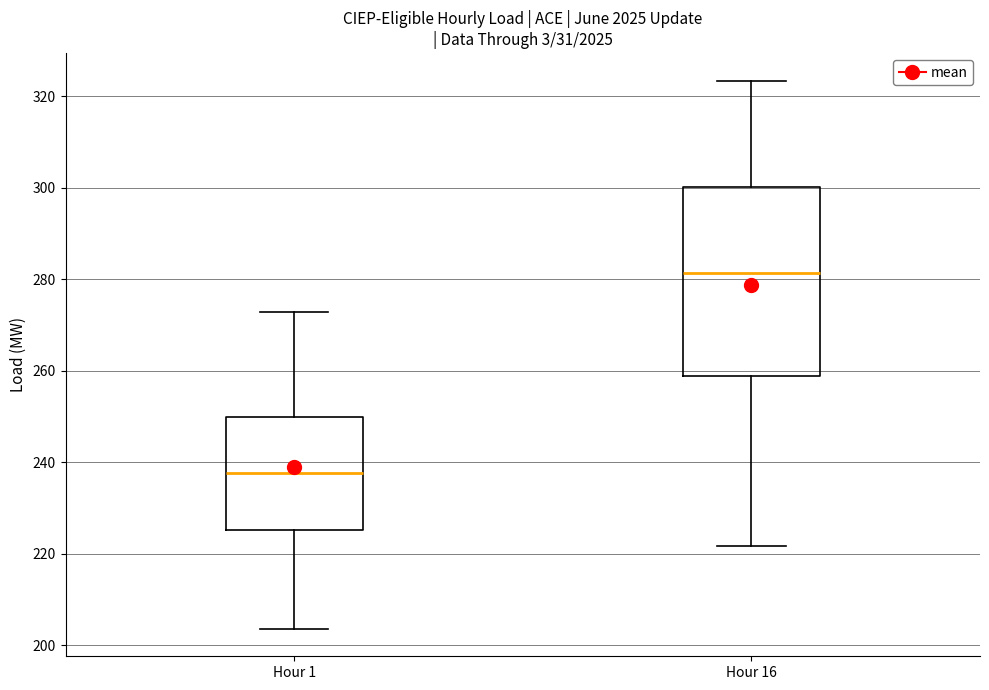

Reading left to right, transcribe this box plot: for each box, give where its median line is, the range the box spans, and where its two whiskers end, as read against the y-axis. The values are not printed on the chart, so give them approximately, as read against the axis.

Hour 1: median 238, box 226 to 250, whiskers 204 to 272
Hour 16: median 282, box 258 to 300, whiskers 222 to 324